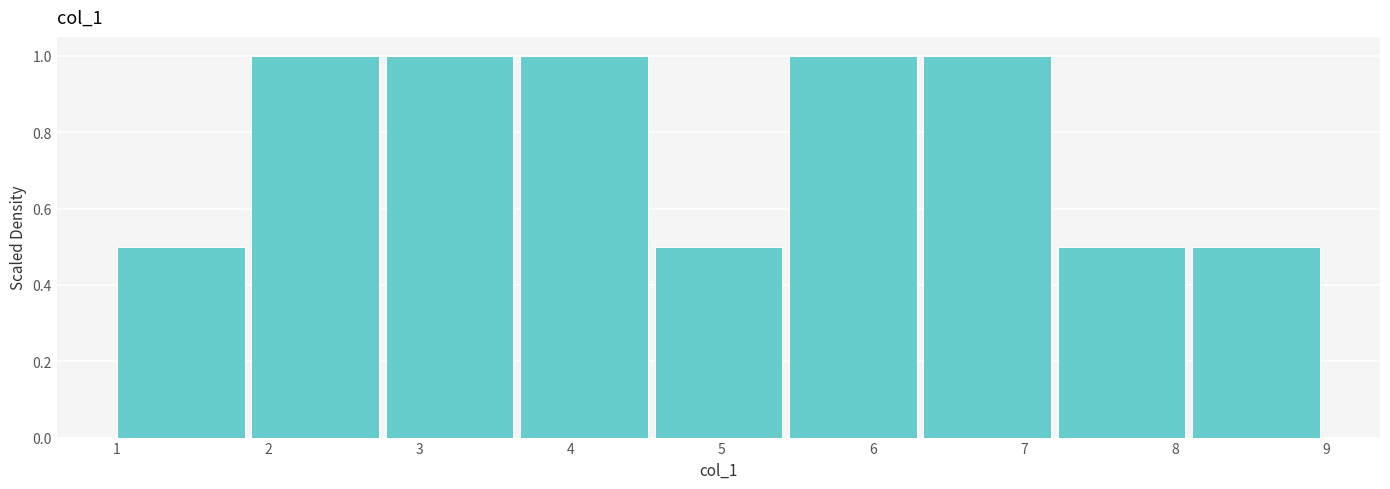

How tall is the bar that spans 1.9 to 2.8 on the x-axis? Neither the bar edges nor the heights are printed on the chart, so give them approximately, as read against the axes.

1.0